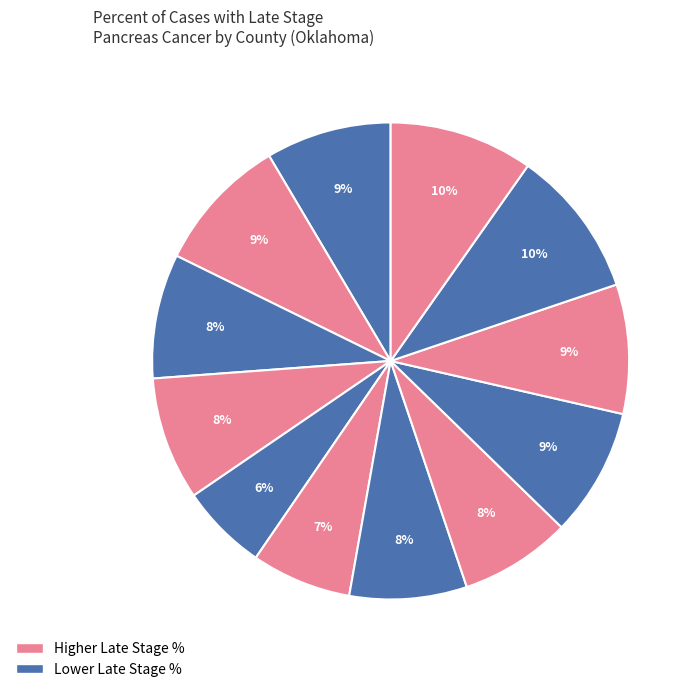

To the nearest percent, what is the difference between the largest and smallest slice percentages?

4%